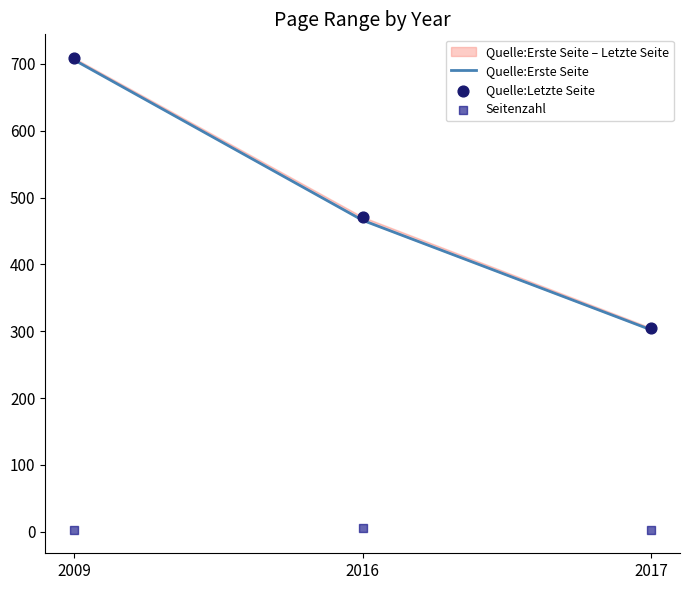

Which series contains the lowest Y value?

Seitenzahl